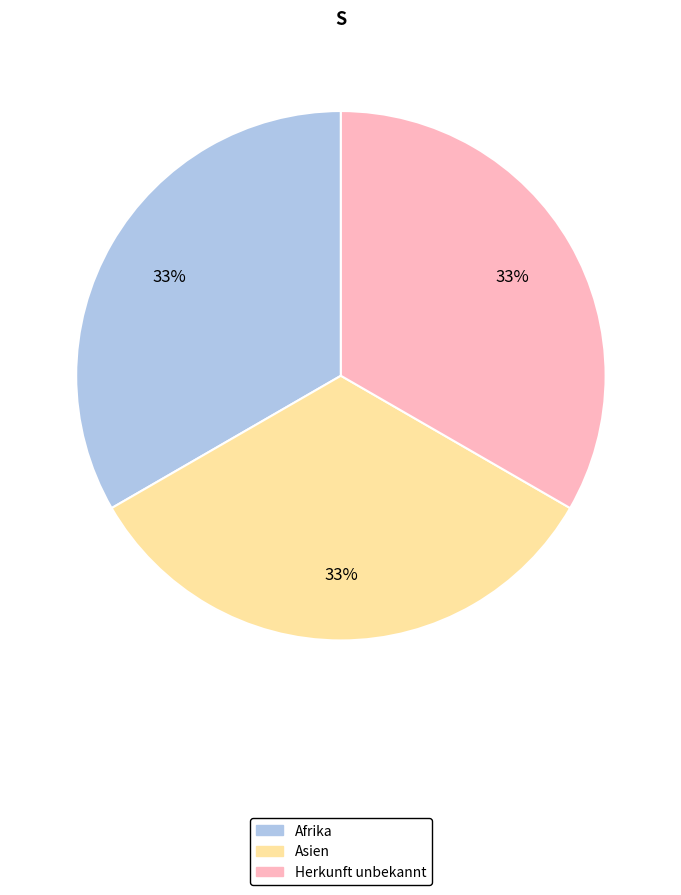

Does any single category account for the majority?

No